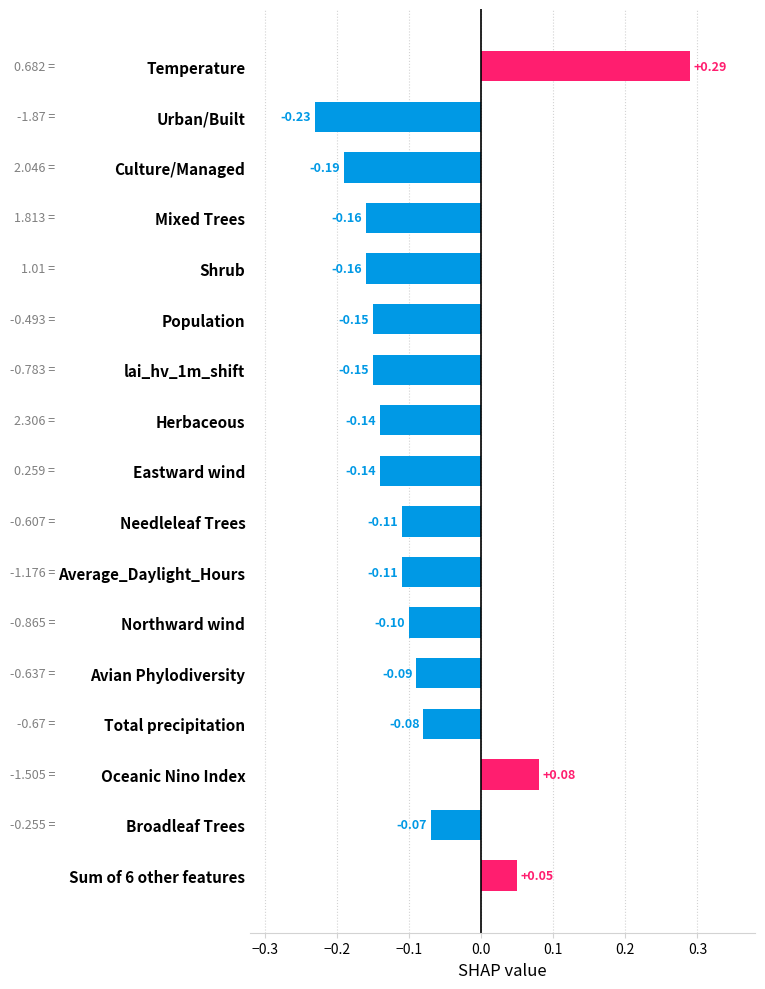

What is the difference between the maximum and minimum values?

0.5